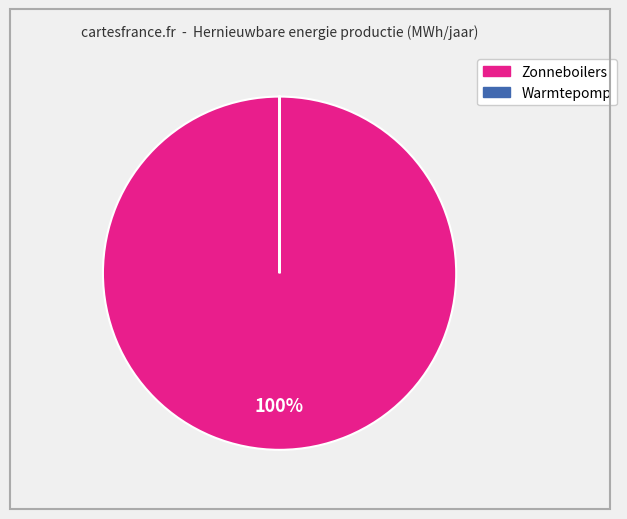

Which slice is the largest?

Zonneboilers